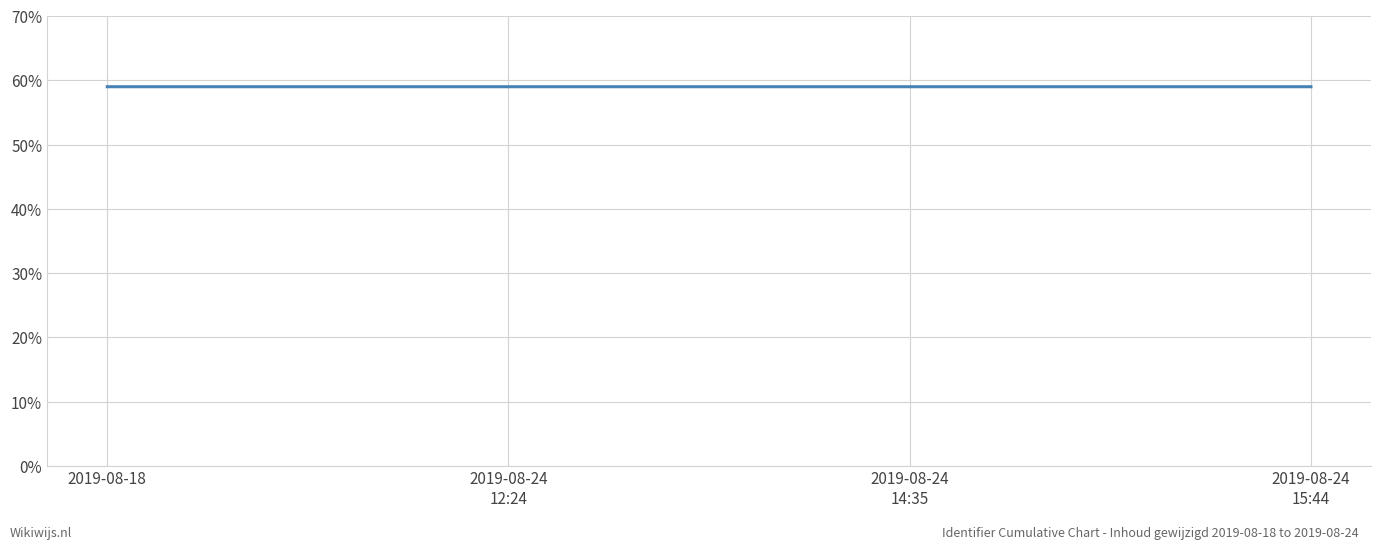

What is the maximum value shown in the chart?

59.0